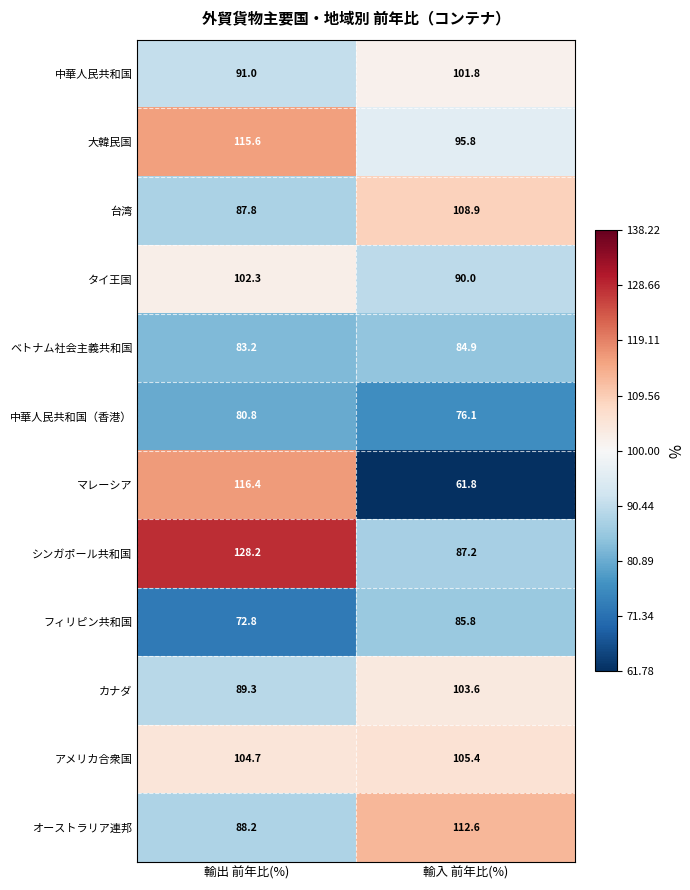

True or false: マレーシア has a value of 61.8 at 輸入 前年比(%).

True